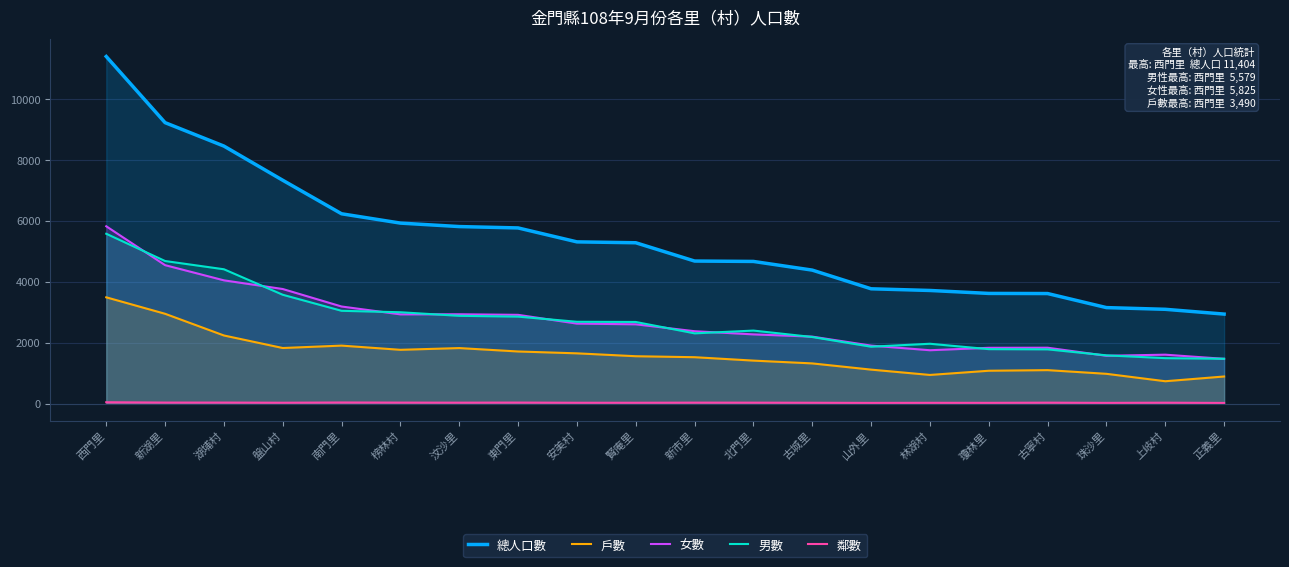

What is the spread (max minus min) of values at 瓊林里?

3596